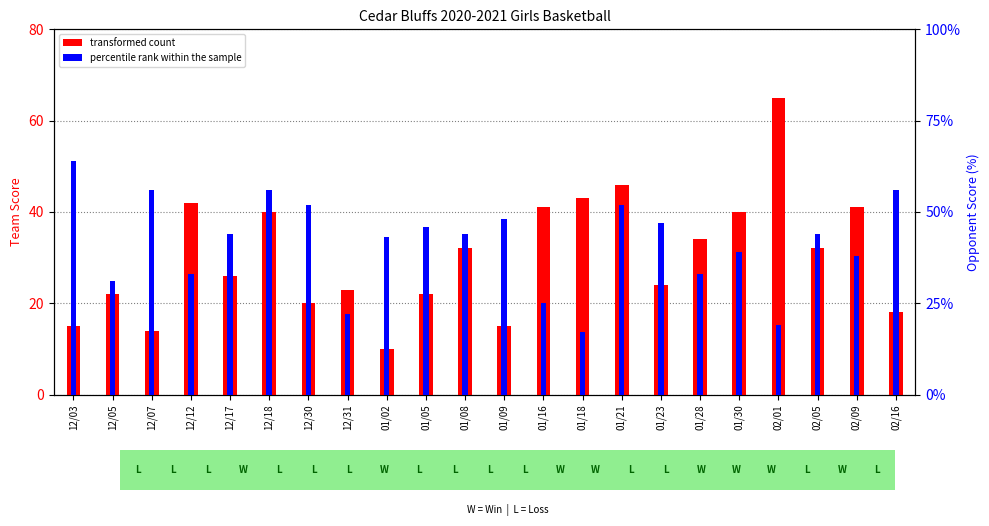

Which series has the largest total across all categories?

transformed count